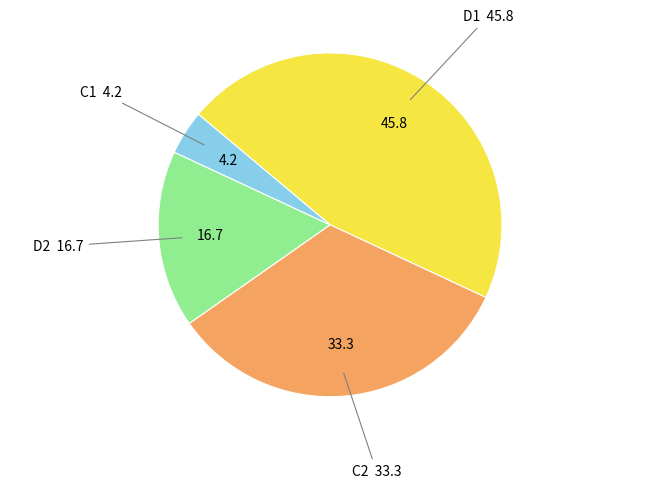

Combined, do C1 and C2 account for over 50%?

No